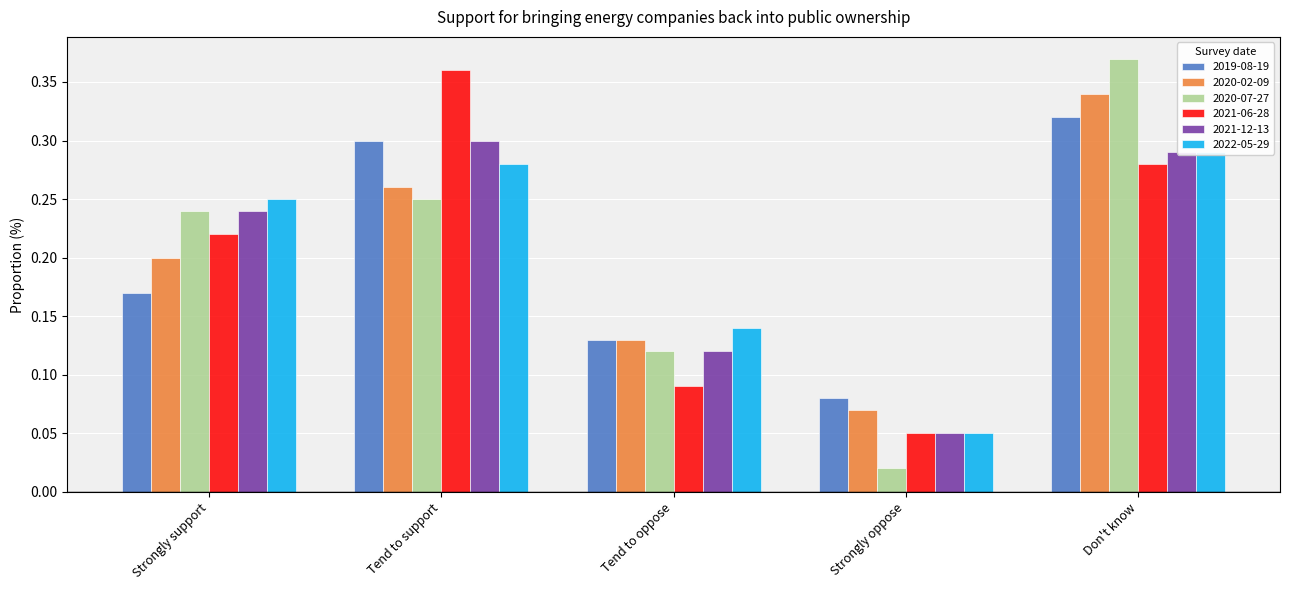

Which series changed the most between Tend to oppose and Don't know?

2020-07-27